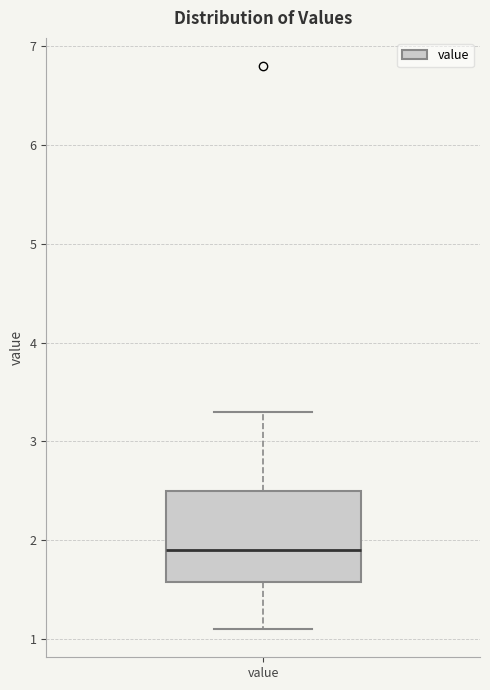

Read this box plot against the y-axis: the position of the median line, the range covered by the box, and the ends of both whiskers. The values are not printed on the chart, so give them approximately, as read against the axis.

median 1.9, box 1.6 to 2.5, whiskers 1.1 to 3.3